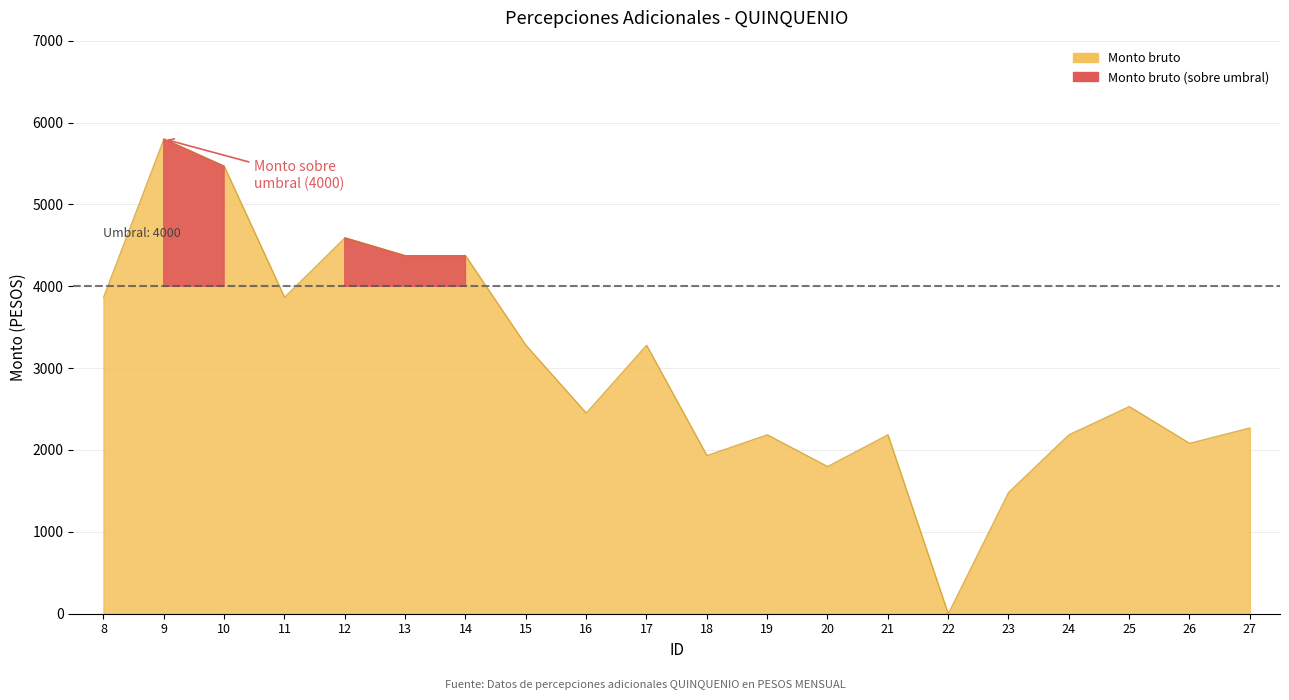

At which category does the chart reach its minimum across all series?

22